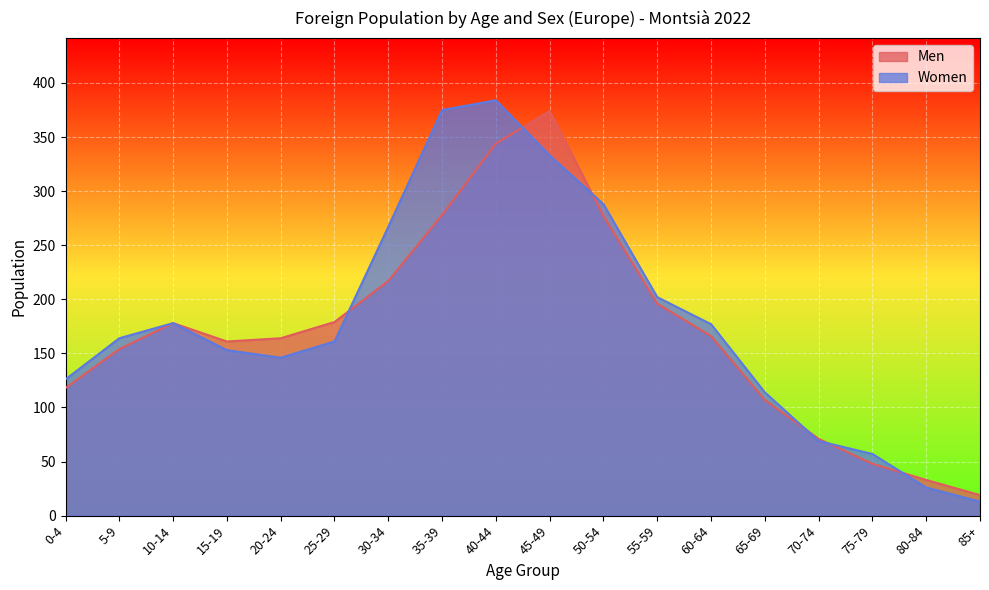

Where does the Men series first go above 166?

10-14